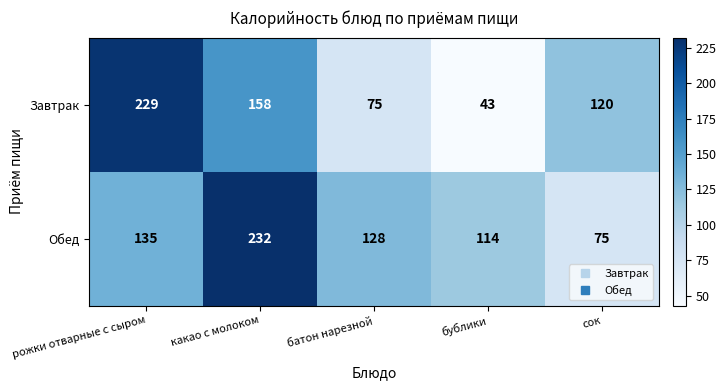

Which series has the widest spread of values?

Завтрак